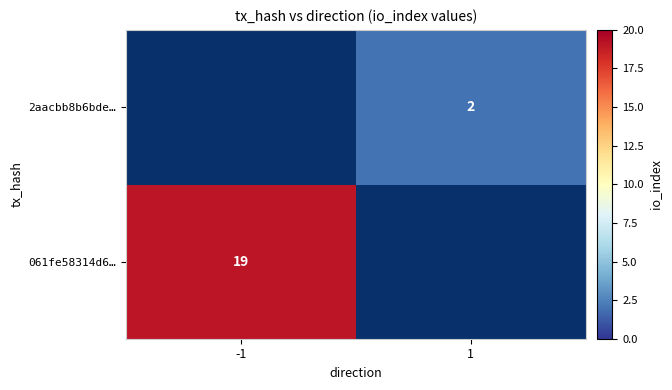

True or false: 2aacbb8b6bde… has a value of 2 at 1.

True